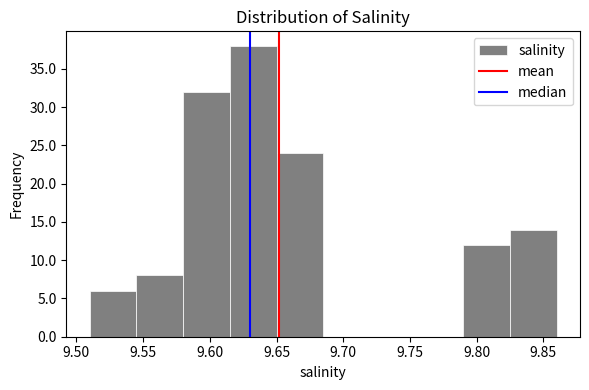

Reading left to right, list every bar in this chart as the range it spans on the x-axis followed by its height. The values are not printed on the chart, so give them approximately, as read against the axis.

9.510 to 9.545: 6
9.545 to 9.580: 8
9.580 to 9.615: 32
9.615 to 9.650: 38
9.650 to 9.685: 24
9.685 to 9.720: 0
9.720 to 9.755: 0
9.755 to 9.790: 0
9.790 to 9.825: 12
9.825 to 9.860: 14